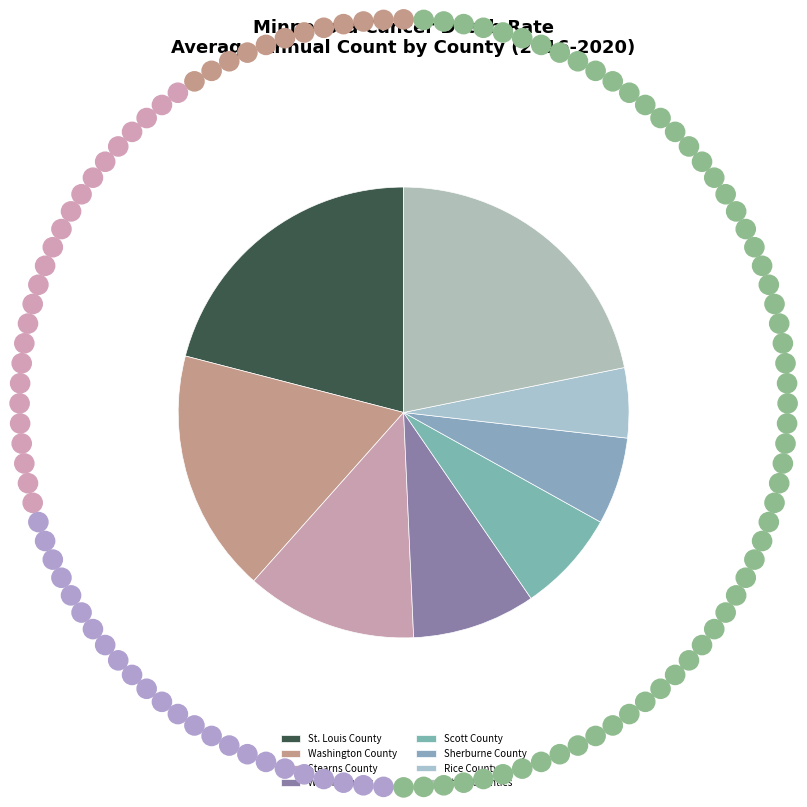

Rank the categories by value from highest to lowest.

Other Counties, St. Louis County, Washington County, Stearns County, Wright County, Scott County, Sherburne County, Rice County